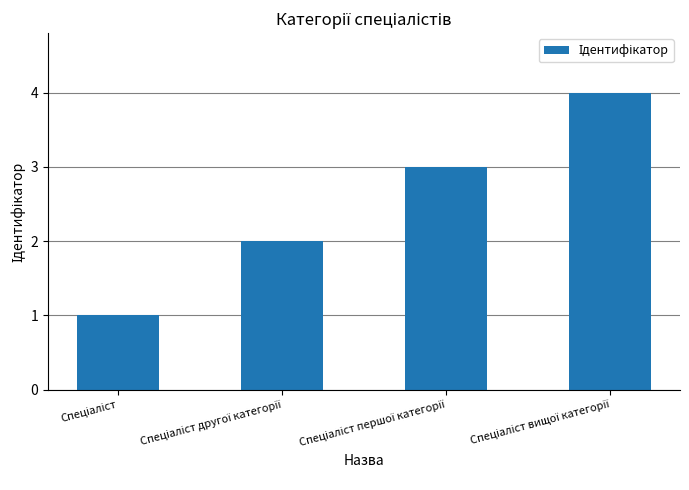

What is the difference between the maximum and minimum values?

3